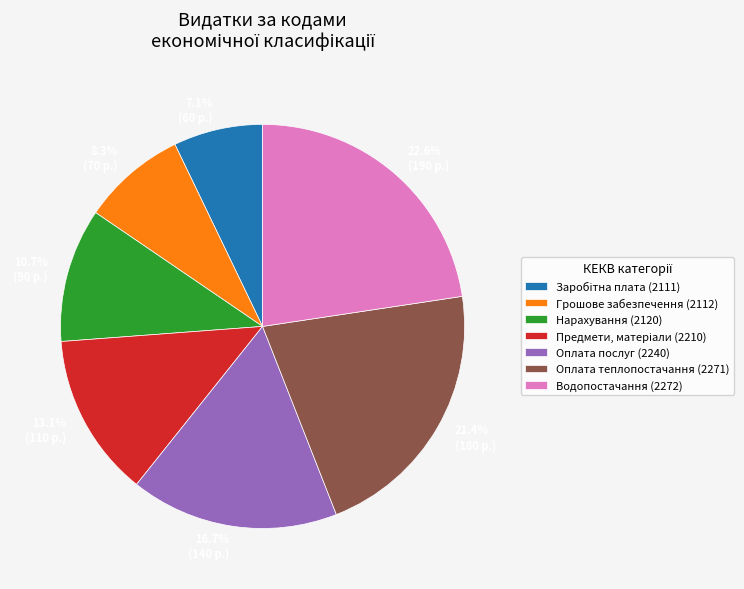

What percentage is NOT represented by 7.1% (60 р.)?

92.9%